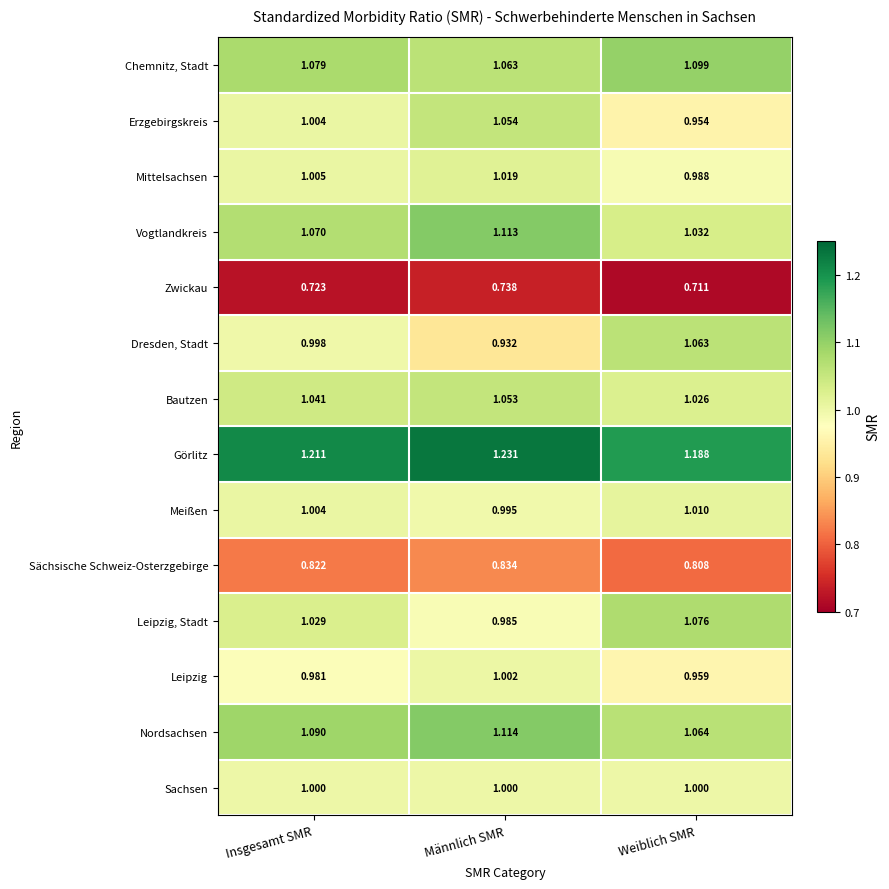

Count the number of categories in the chart.

3